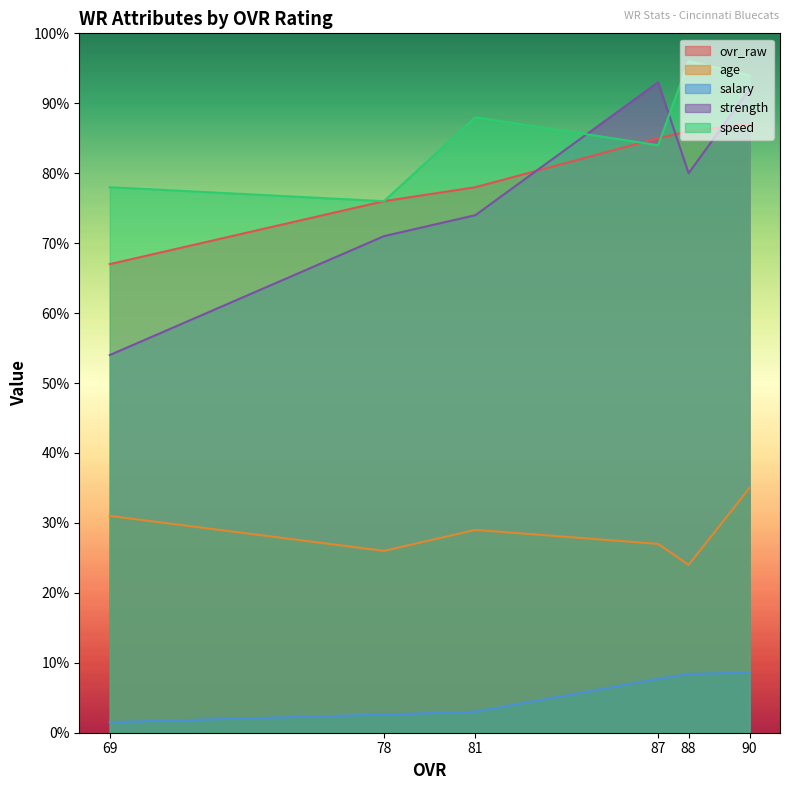

At 69, list the series in order from smallest to largest.

salary, age, strength, ovr_raw, speed